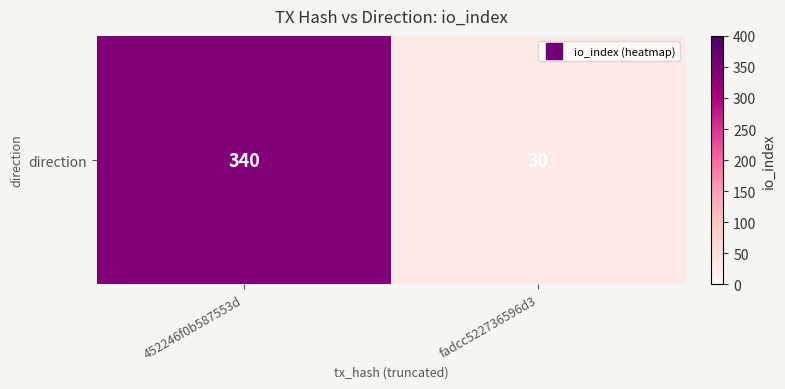

True or false: the data shows 30 at fadcc522736596d3.

True